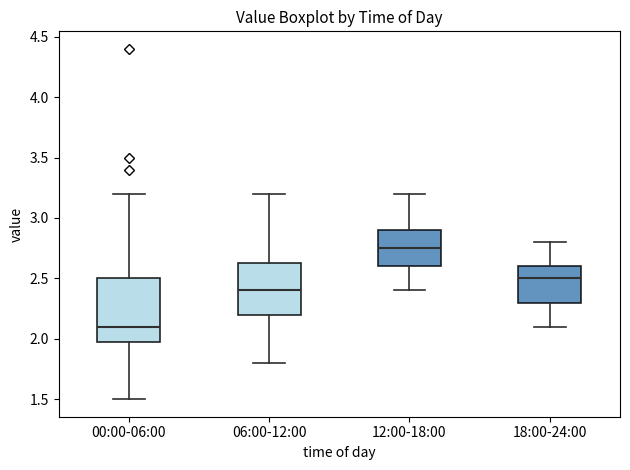

Where is the upper edge of the box for 06:00-12:00 on the y-axis? The values are not printed on the chart, so give them approximately, as read against the axis.

2.65